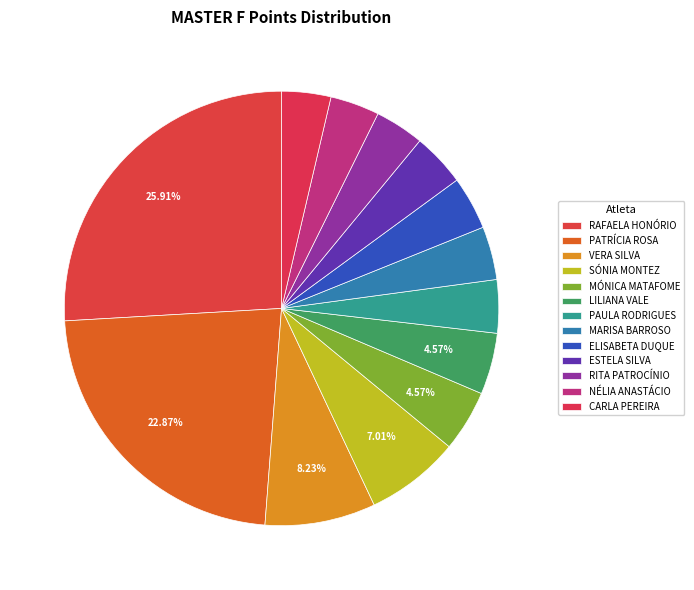

Count the number of slices in the pie.

13